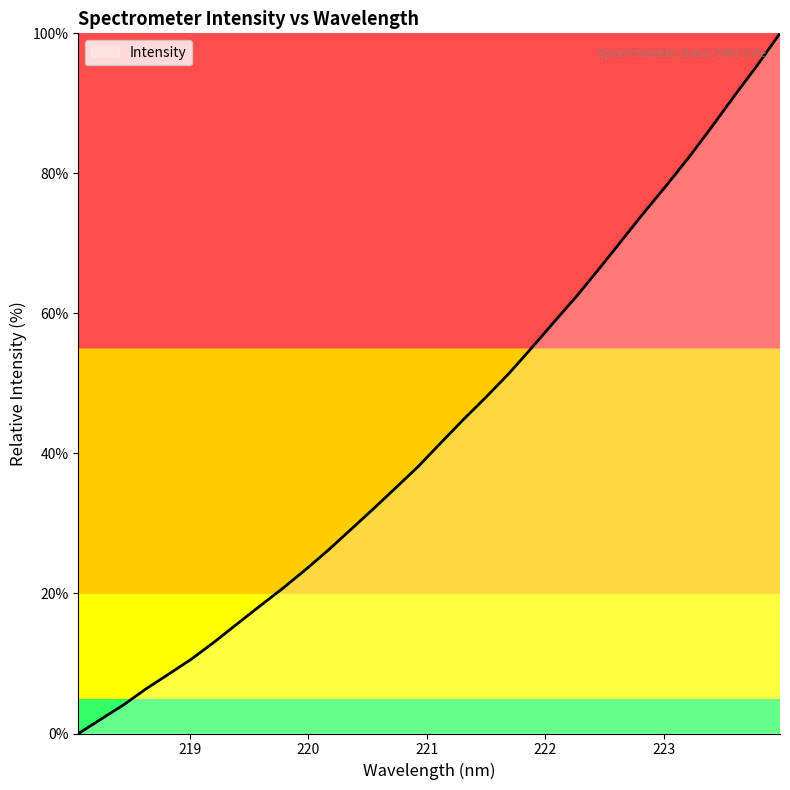

What is the maximum value shown in the chart?

100.0